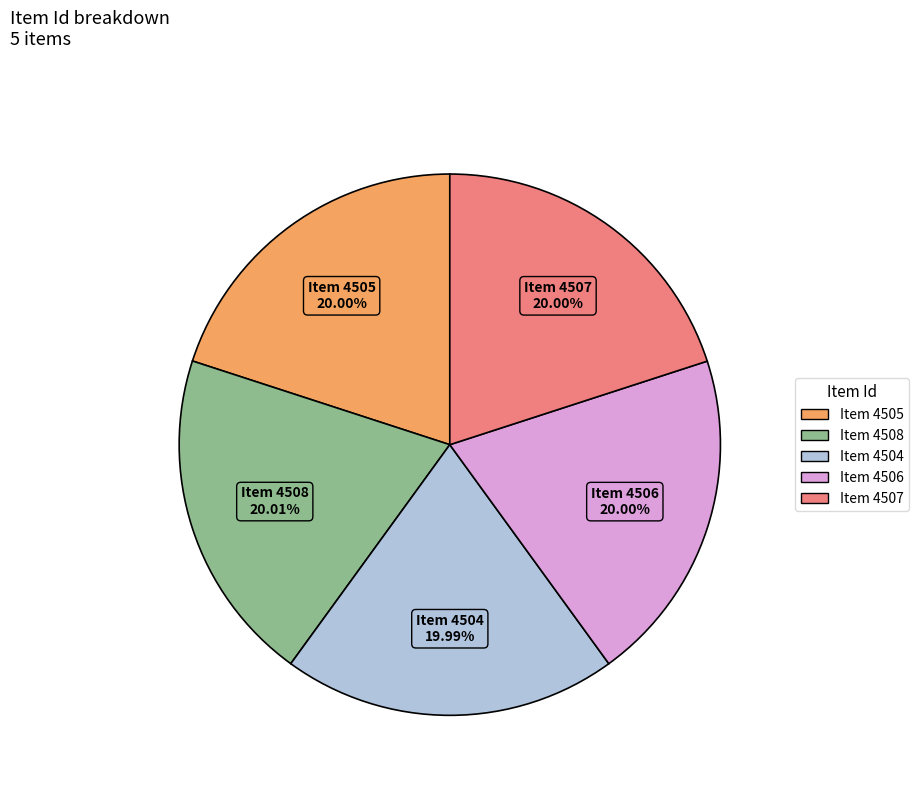

Does any single category account for the majority?

No